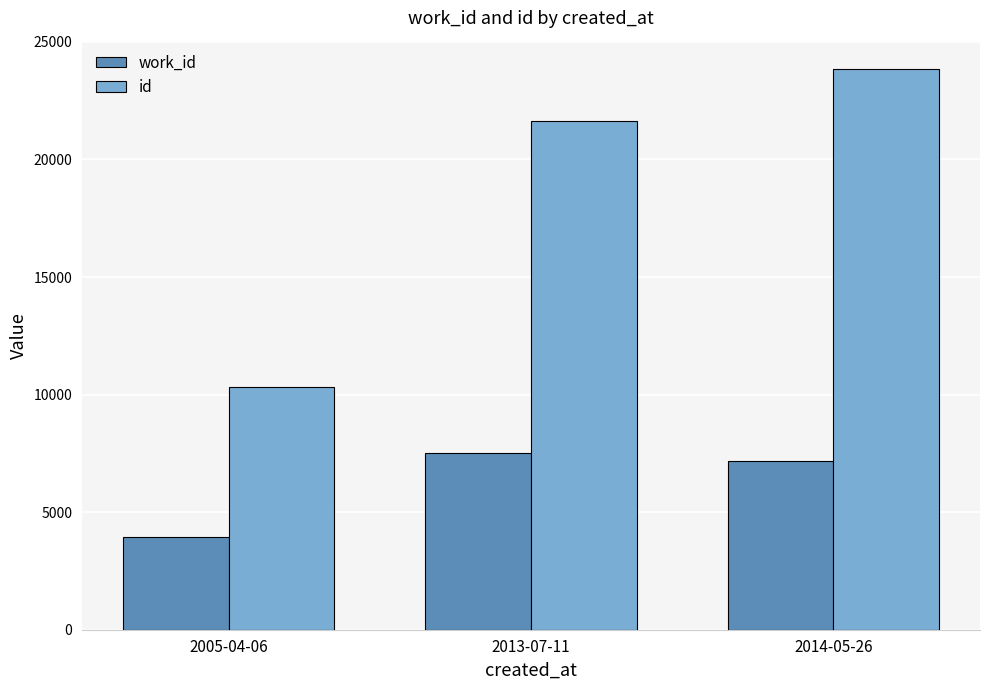

What is the approximate value of id at 2013-07-11, to the nearest 100?

21600